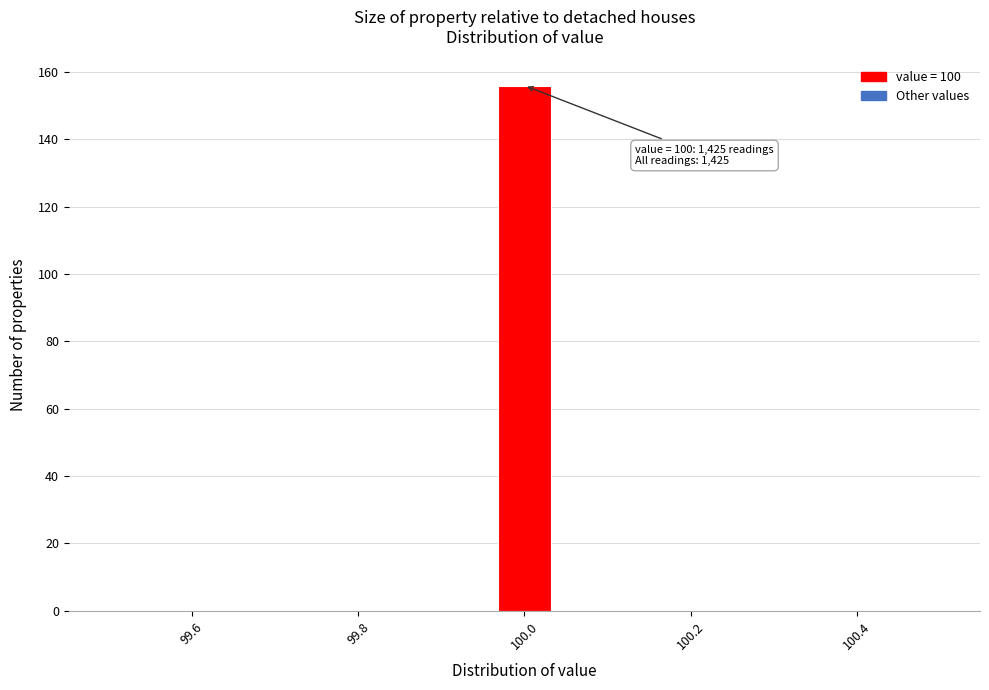

Read against the x-axis, roughly where is the centre of the tallest bar?

100.00